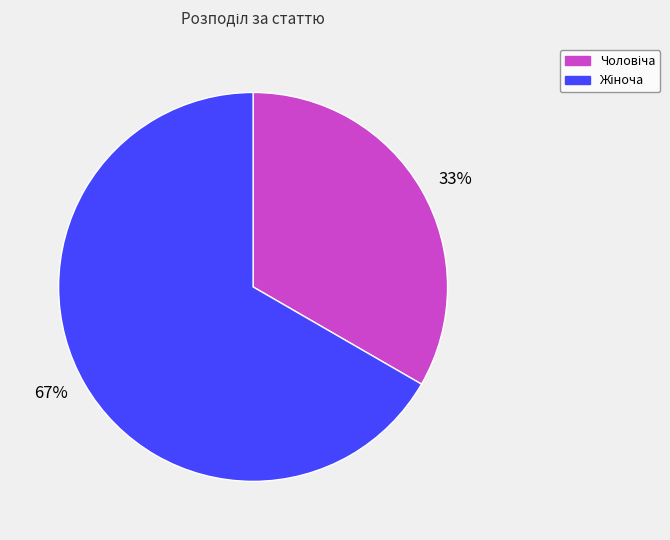

Rank the categories by value from lowest to highest.

33%, 67%